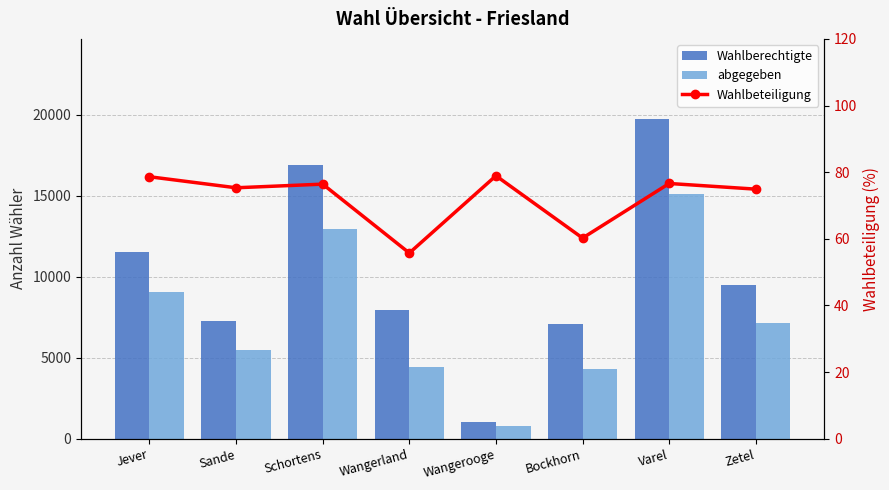

List the series in order of their overall mean, lowest first.

Wahlbeteiligung, abgegeben, Wahlberechtigte